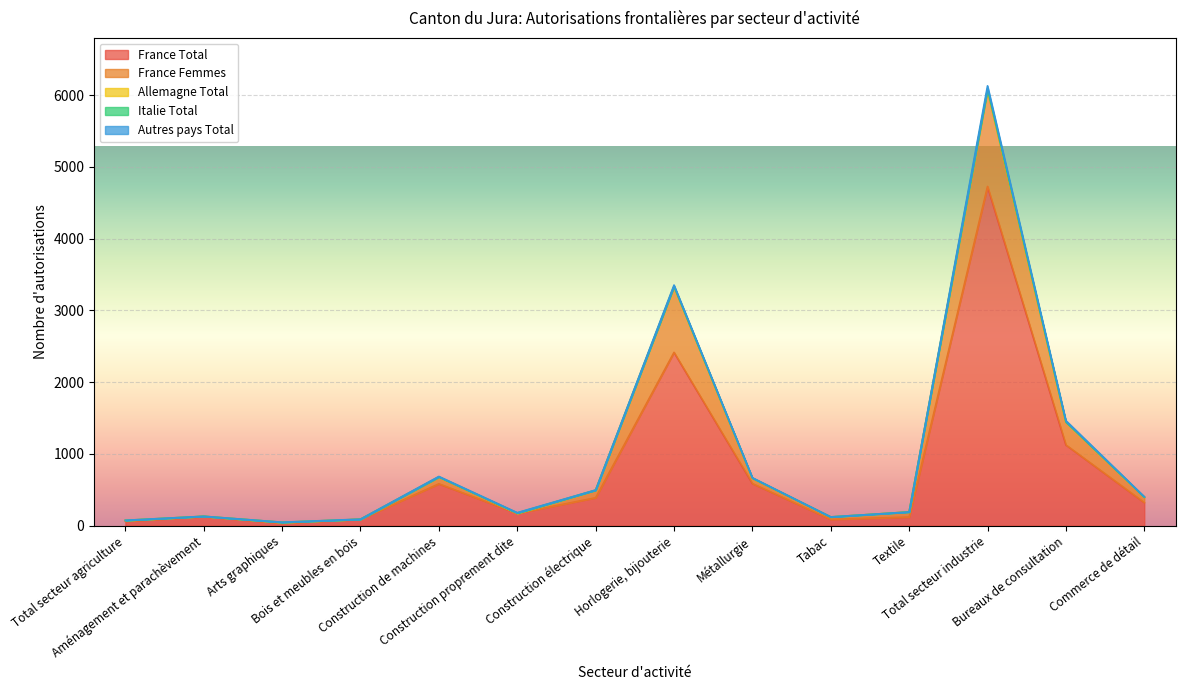

What is the difference between the maximum and minimum values in the France Total series?

4693